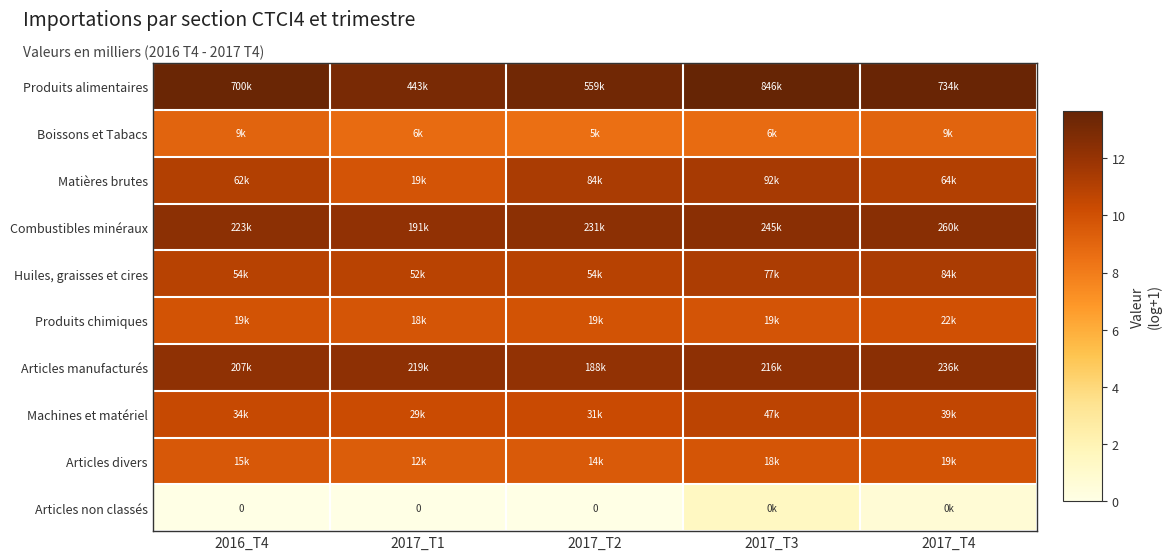

What is the difference between the maximum and second lowest values in the Machines et matériel series?

0.4